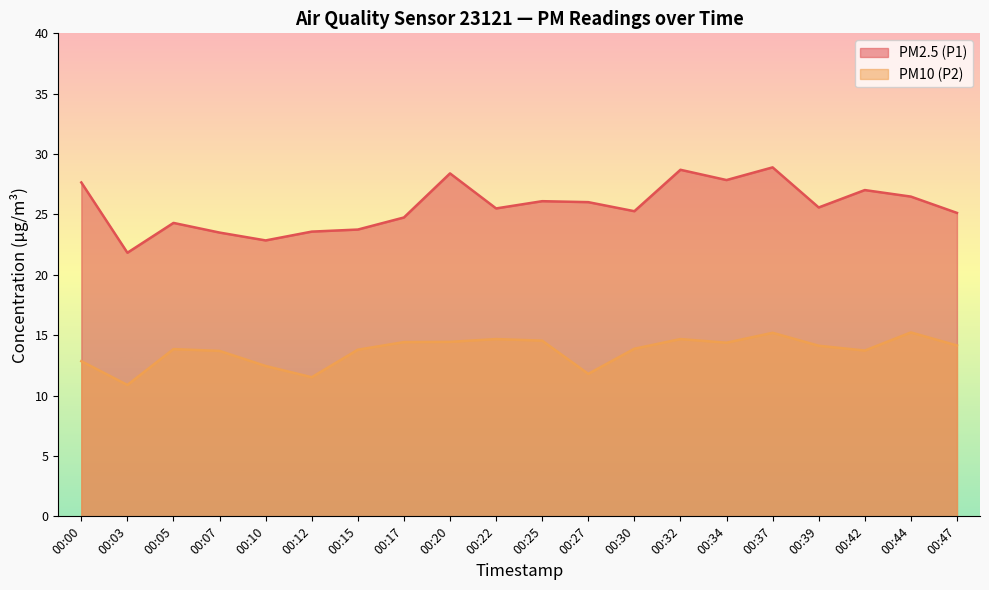

What are all the series names shown in the legend?

PM2.5 (P1), PM10 (P2)